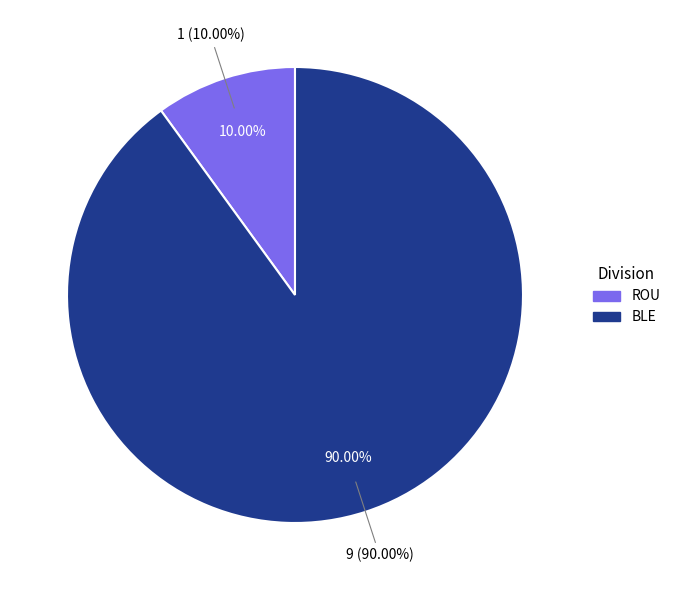

Combined, do ROU and BLE account for over 50%?

Yes